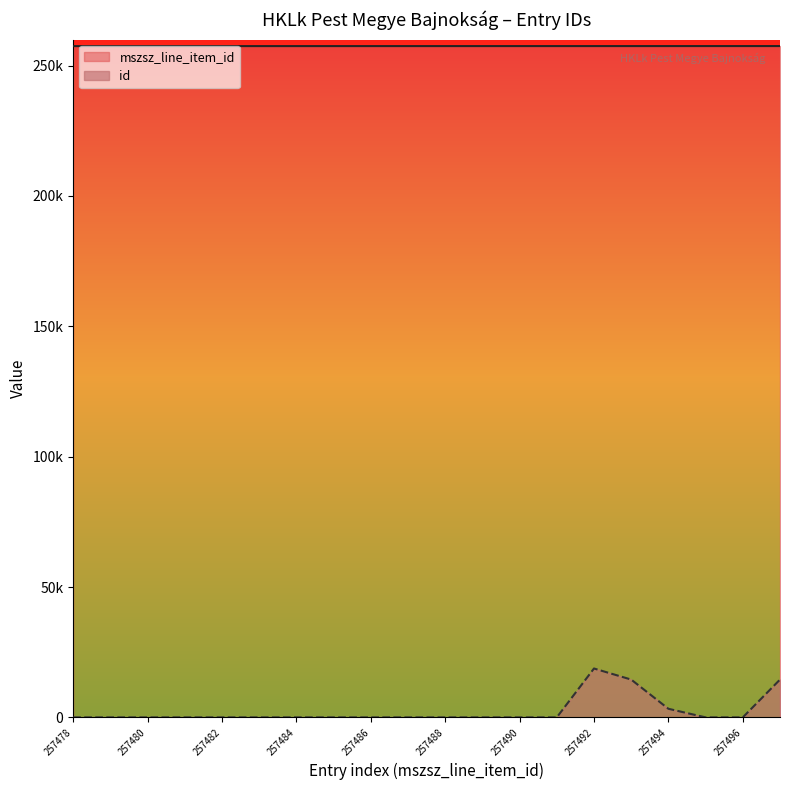

What is the maximum value for mszsz_line_item_id?

257497